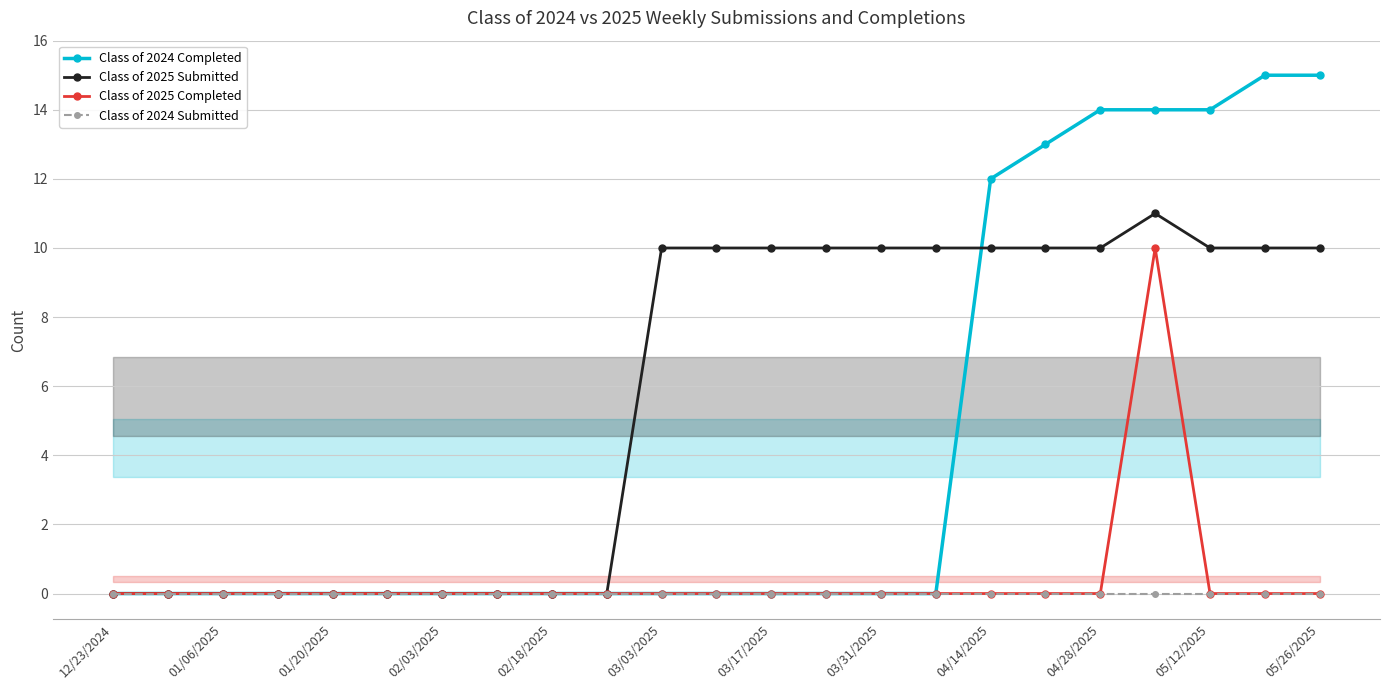

Where is Class of 2025 Submitted nearest to the value 5?

12/23/2024